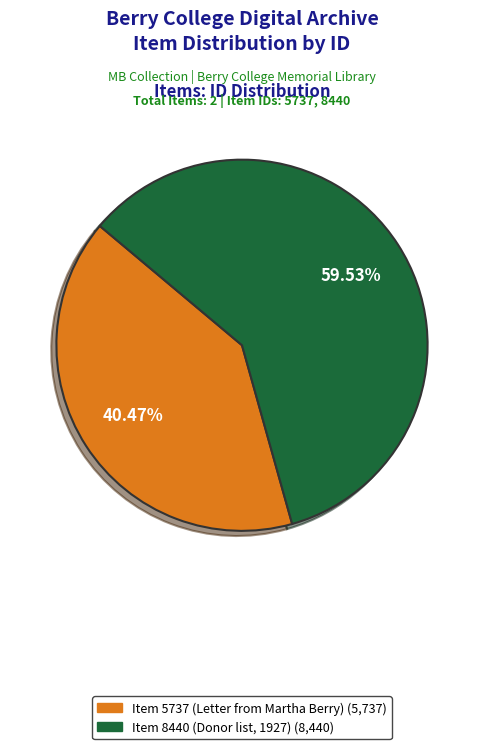

What is the majority slice?

Item 8440 (Donor list, 1927)